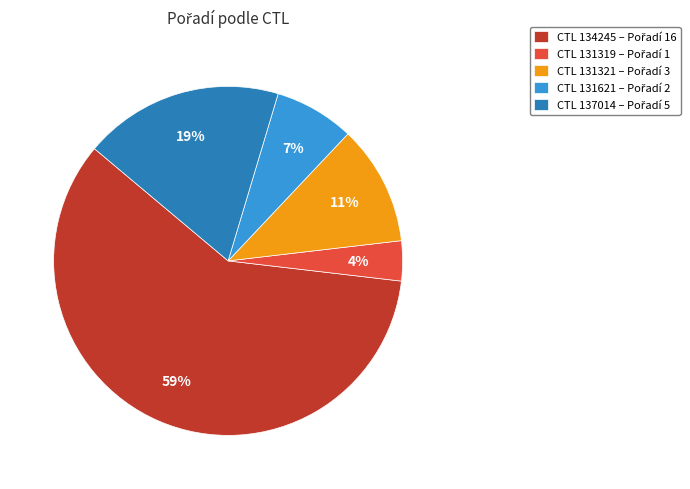

How many segments does this pie chart have?

5